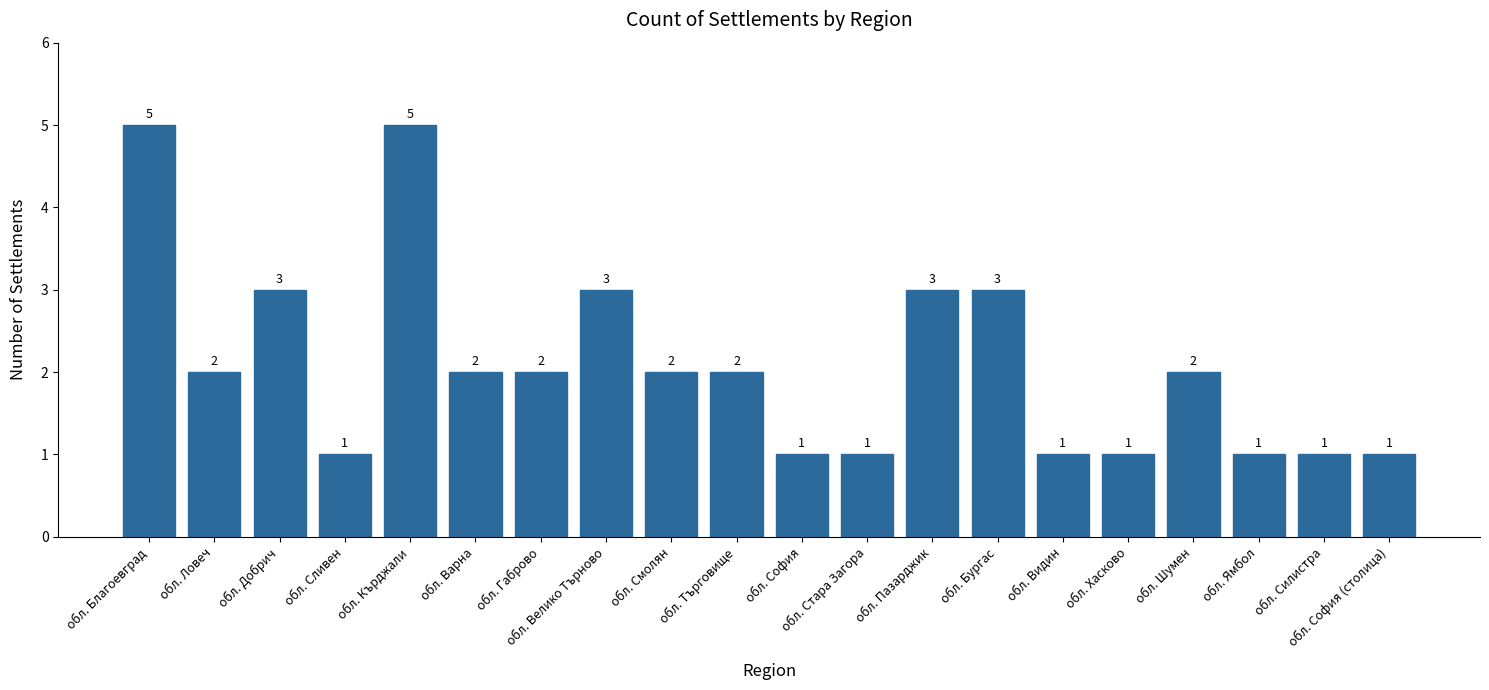

What is the label of the 5th bar from the right?

обл. Хасково